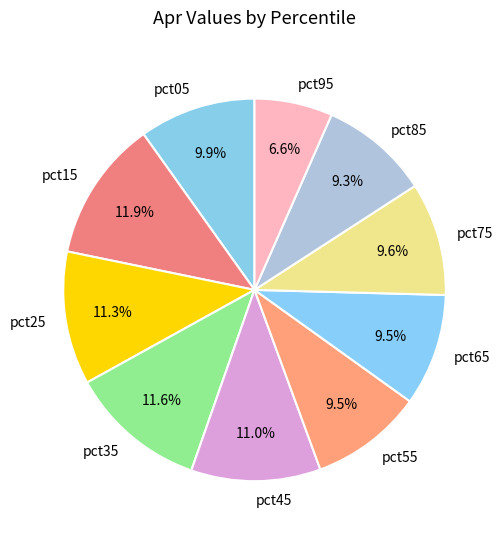

To the nearest percent, what is the difference between the largest and smallest slice percentages?

5%